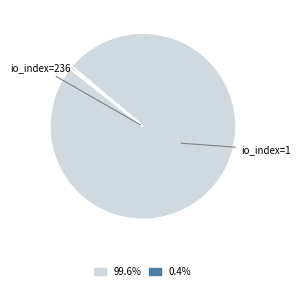

Is there any slice that represents more than half of the pie?

Yes